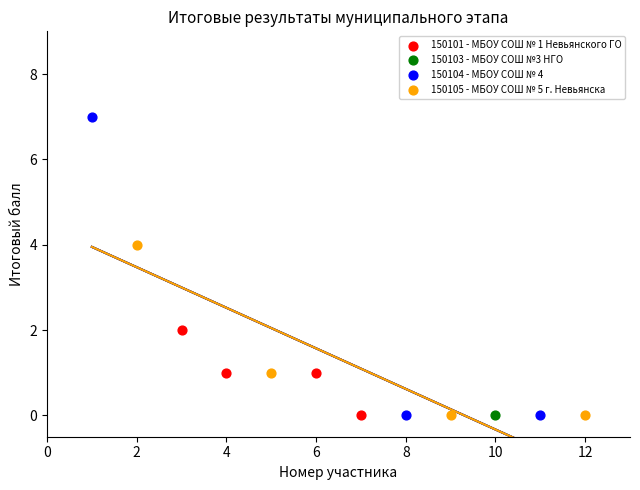

What are all the series names shown in the legend?

150101 - МБОУ СОШ № 1 Невьянского ГО, 150103 - МБОУ СОШ №3 НГО, 150104 - МБОУ СОШ № 4, 150105 - МБОУ СОШ № 5 г. Невьянска